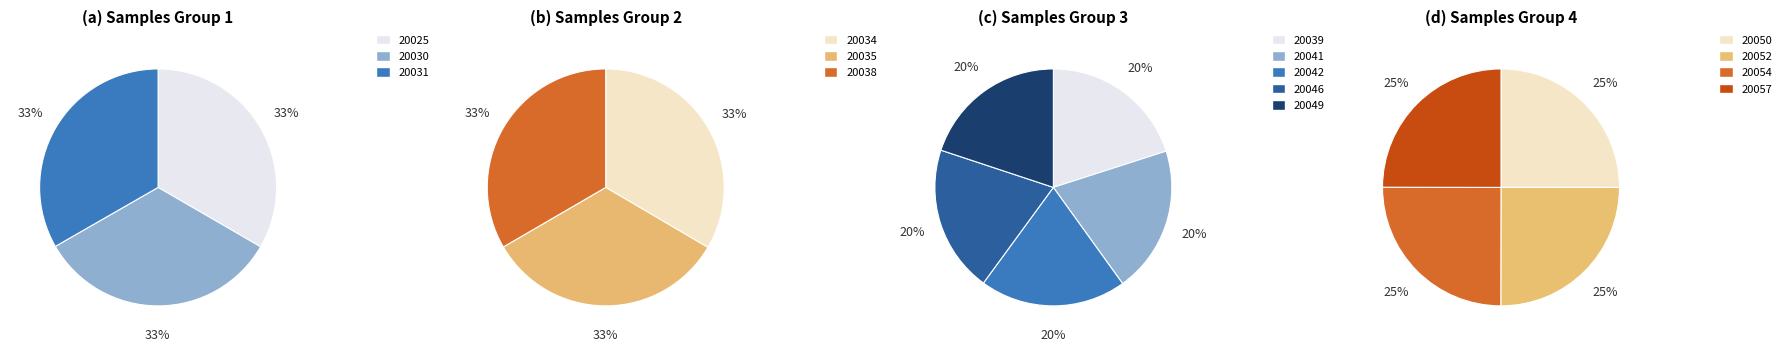

Which has a higher value, Min_cycle=20034 or Min_cycle=20049?

Min_cycle=20034